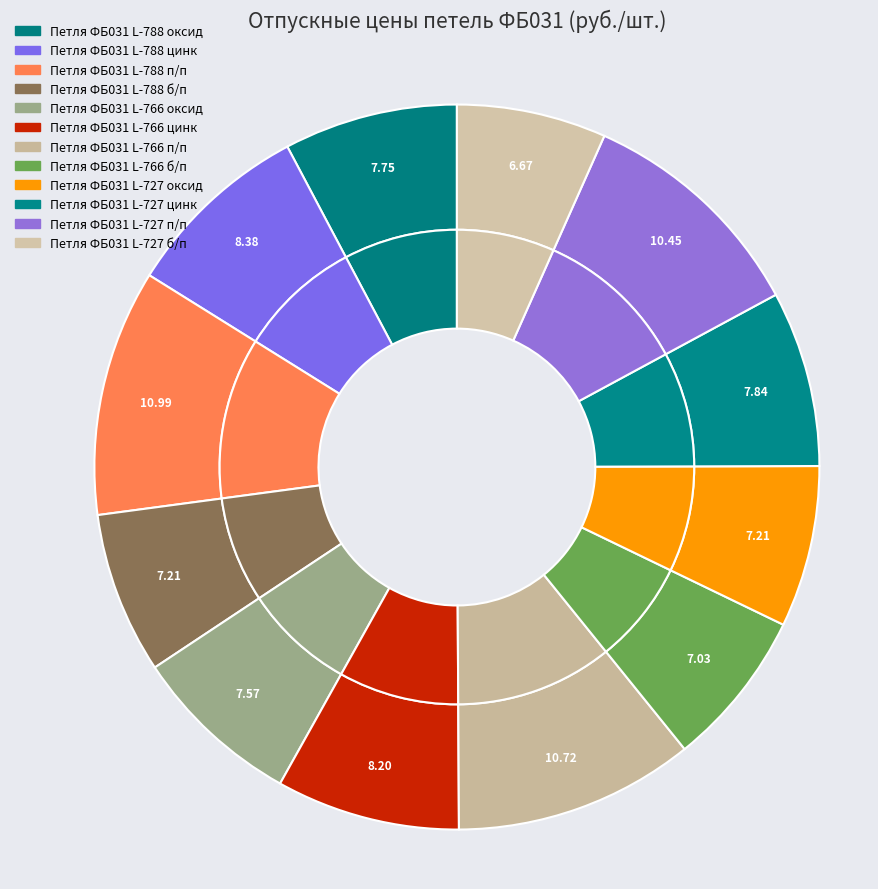

How many slices are in this pie chart?

12